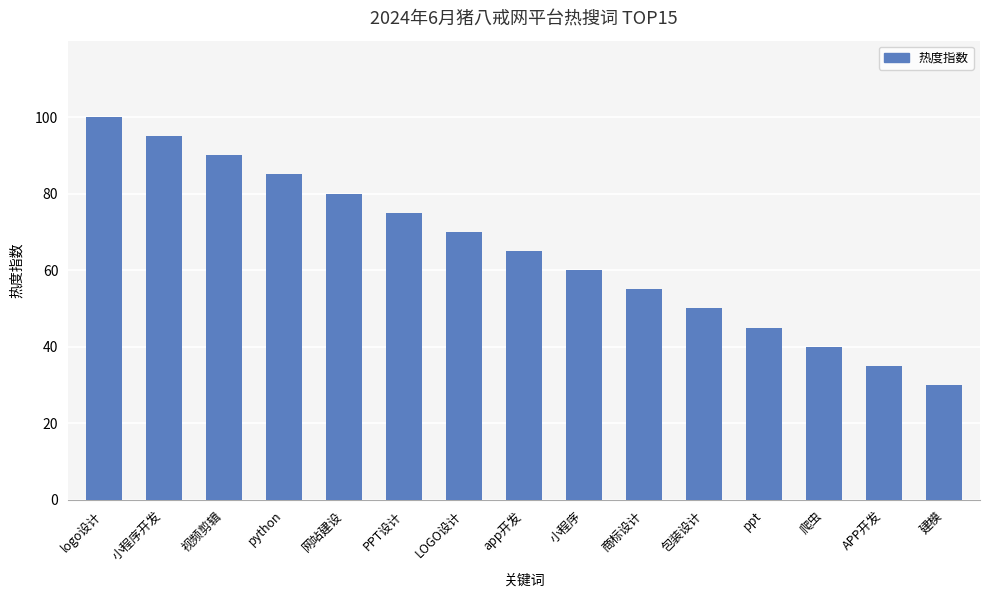

How many values are below 65?

7